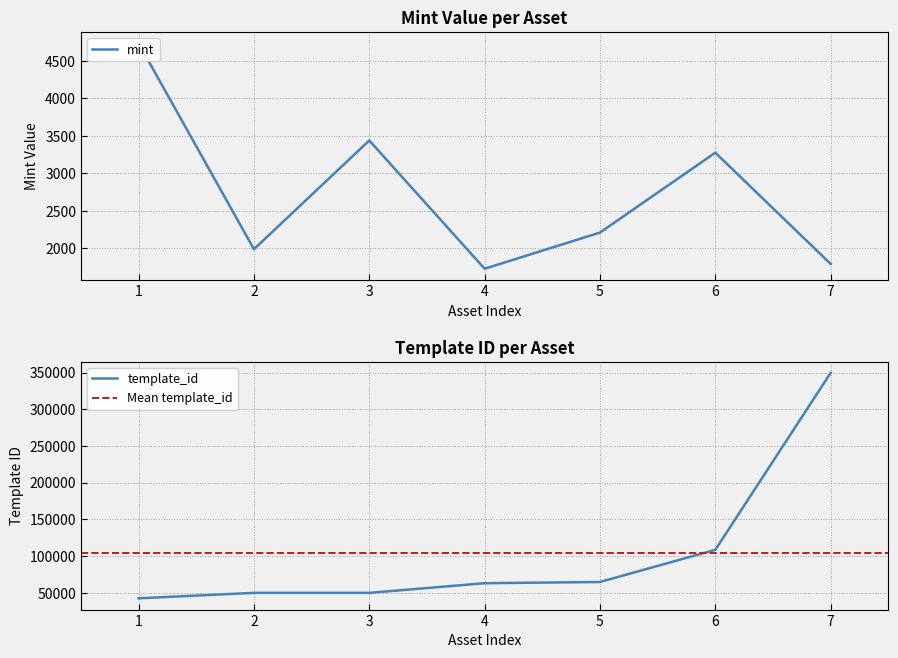

True or false: mint and template_id intersect in this chart.

False